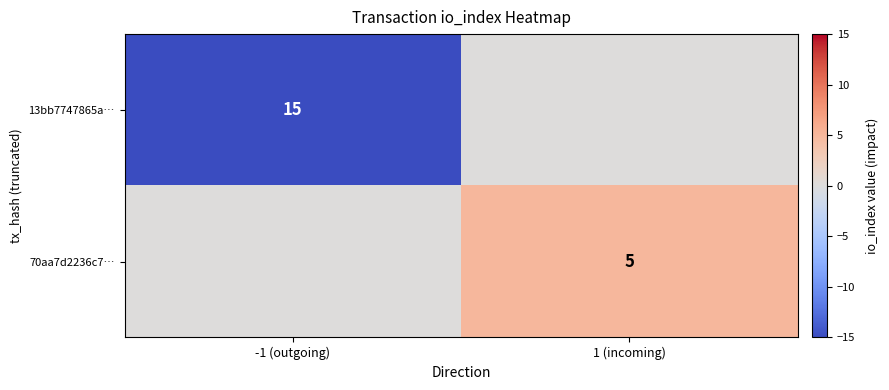

How many data points does each series have?

2